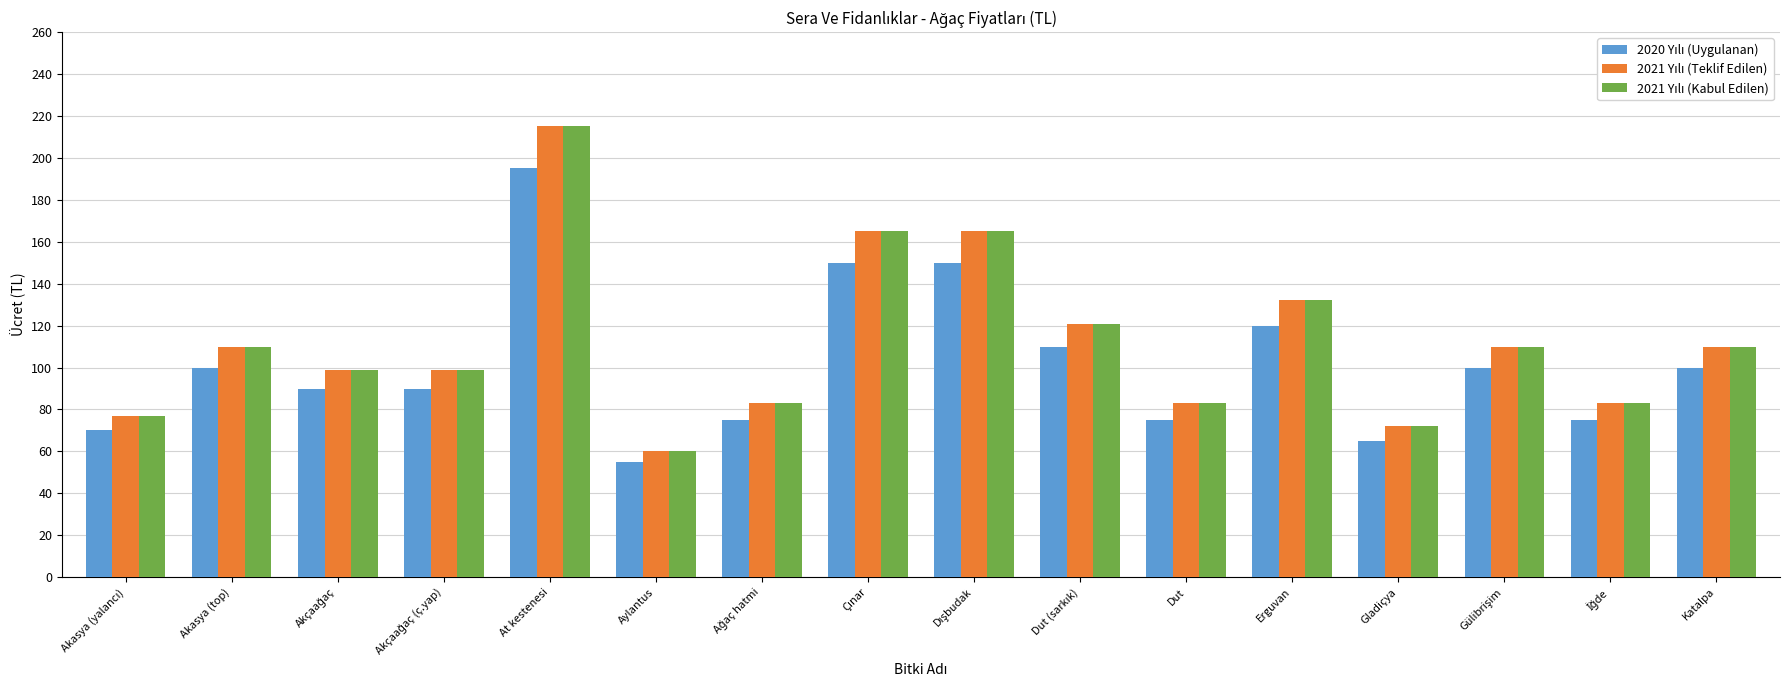

At which category is the sum across all series the highest?

At kestenesi